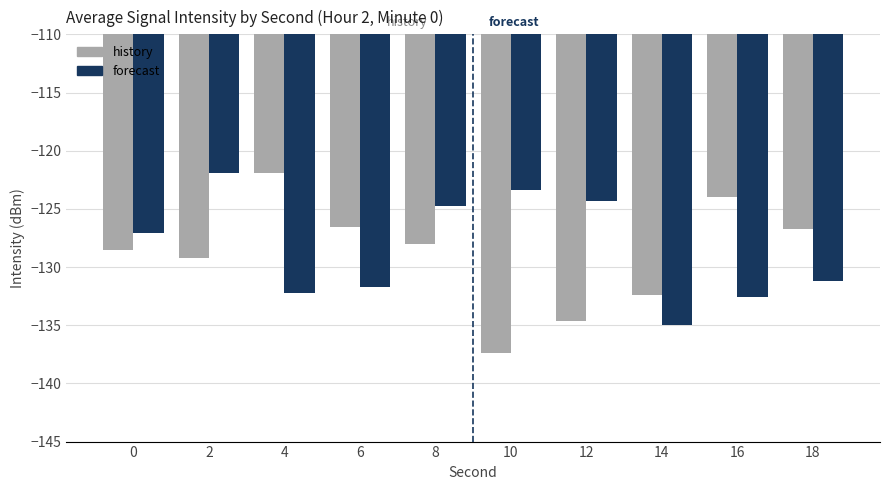

How many data points in forecast are above -127?

4